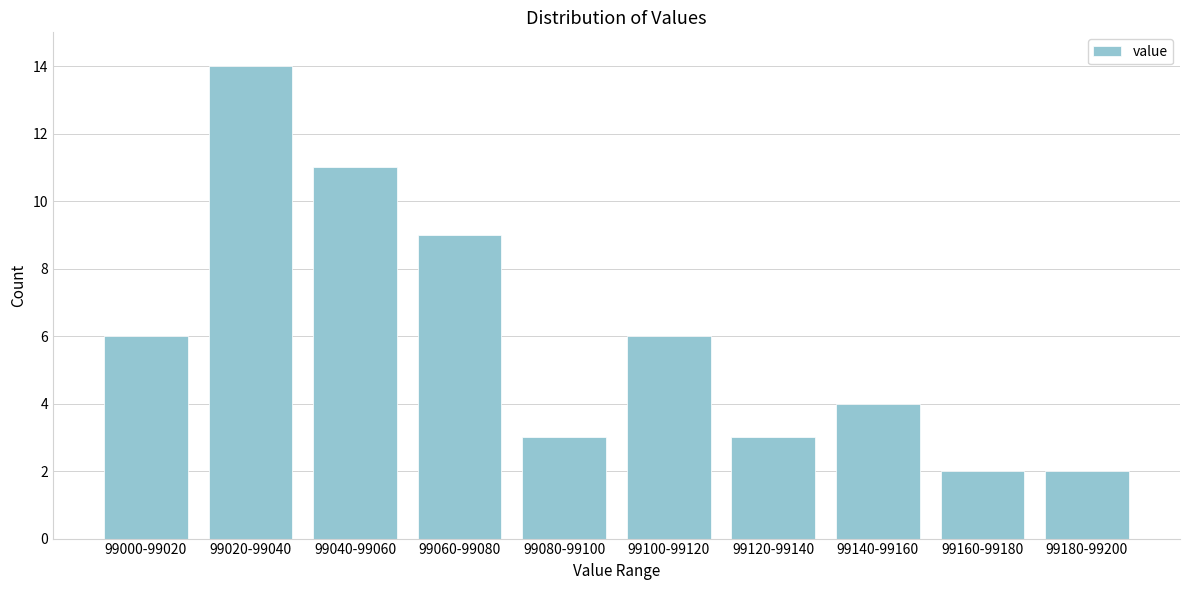

Reading left to right, transcribe all the data shown in this chart.

6	14	11	9	3	6	3	4	2	2